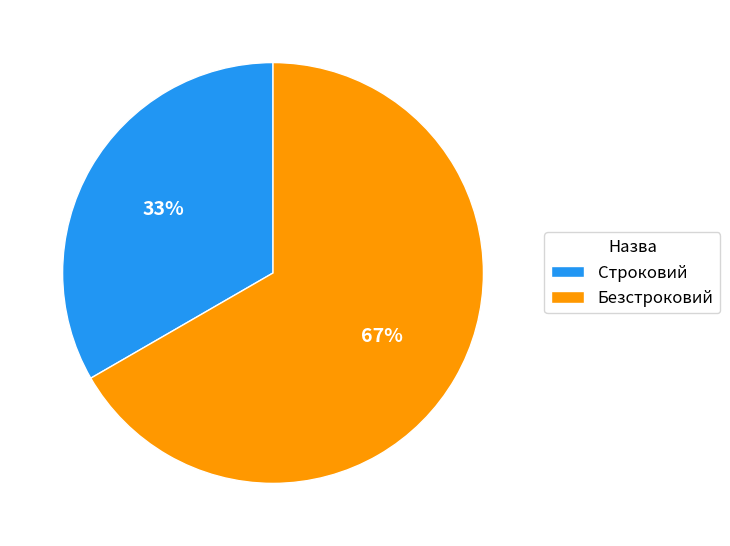

Combined, do Безстроковий and Строковий account for over 50%?

Yes